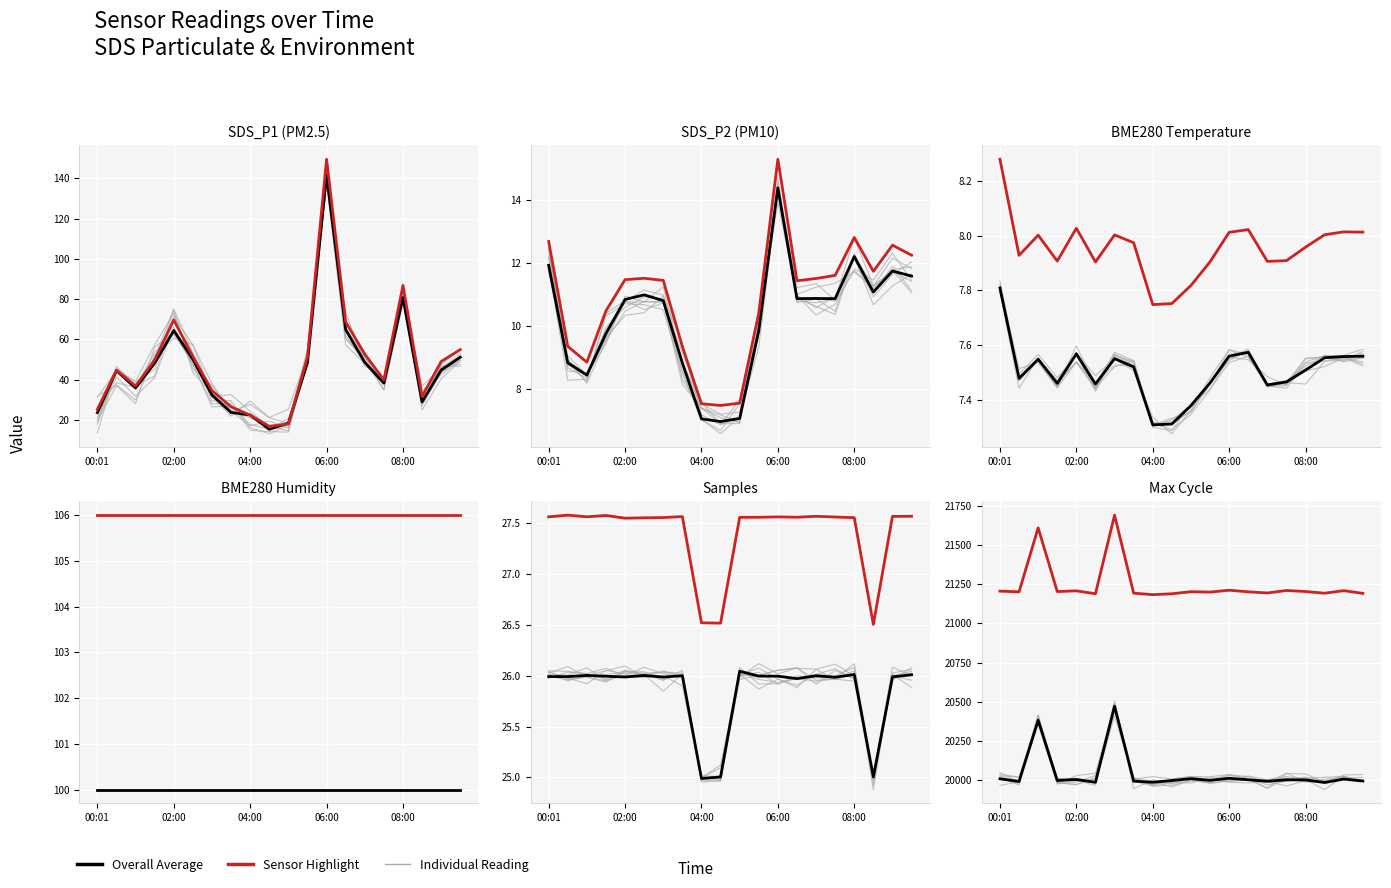

Is this an area chart (filled region under the line)?

No